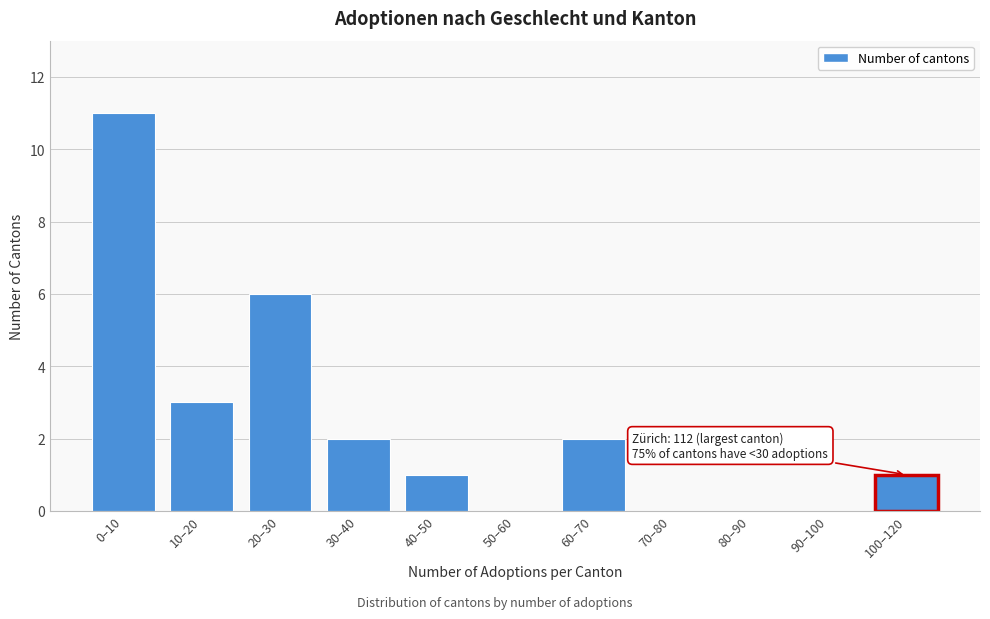

Reading left to right, extract all data points from this chart.

0–10=11	10–20=3	20–30=6	30–40=2	40–50=1	50–60=0	60–70=2	70–80=0	80–90=0	90–100=0	100–120=1